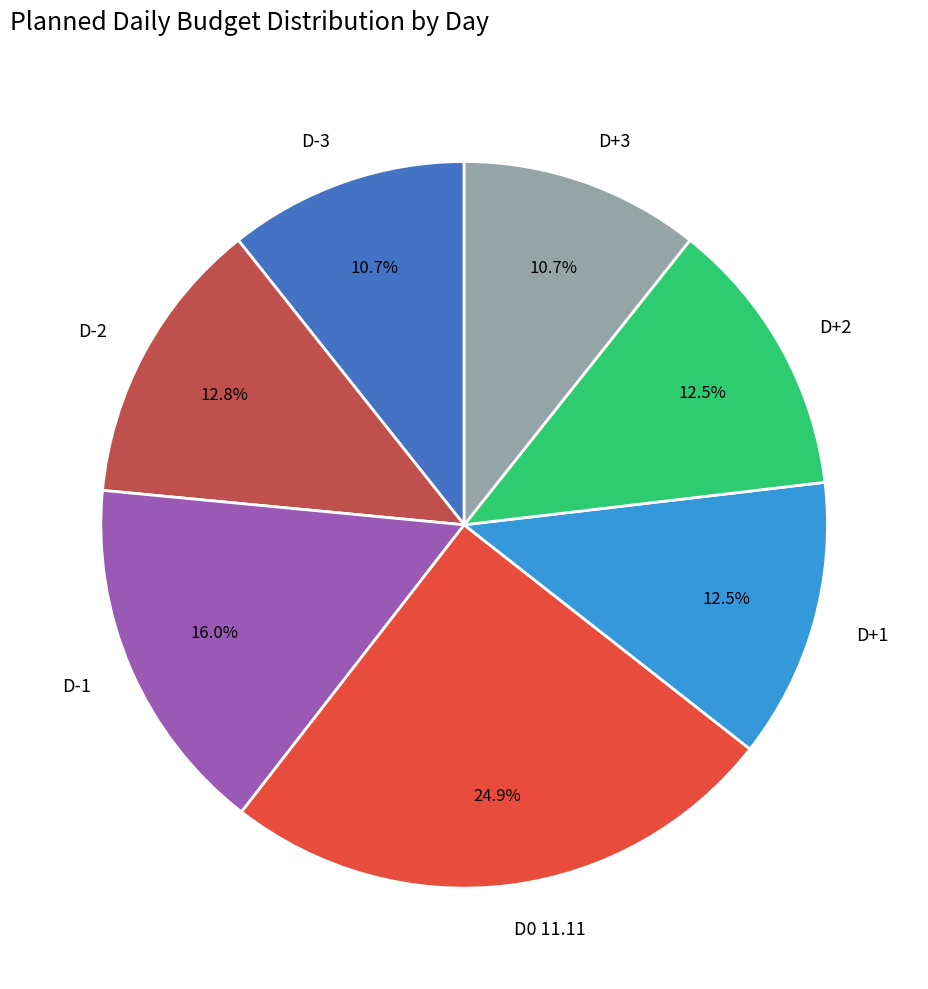

To the nearest percent, what is the combined percentage of D+3 and D-2?

23%